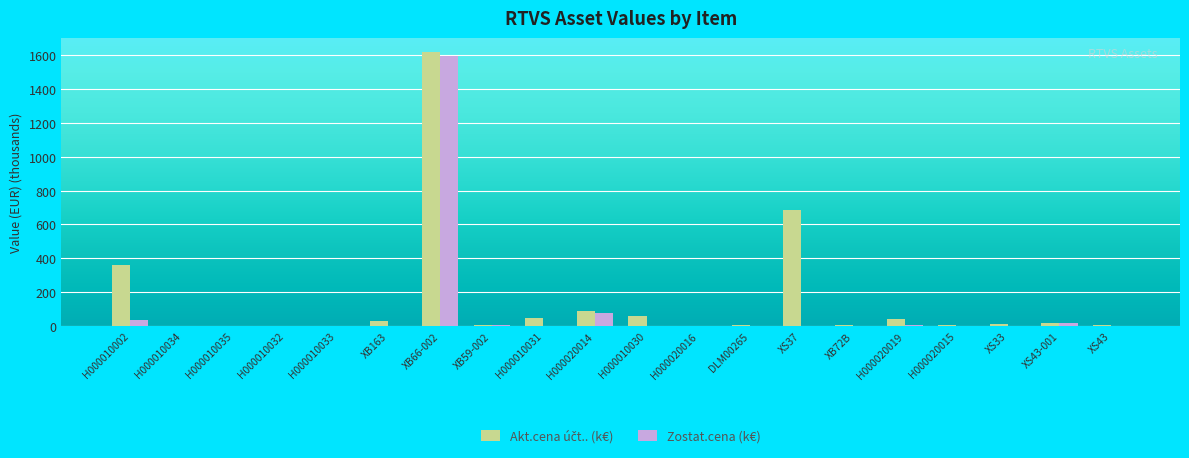

Read the Zostat.cena (k€) value at XB66-002.

1599.1